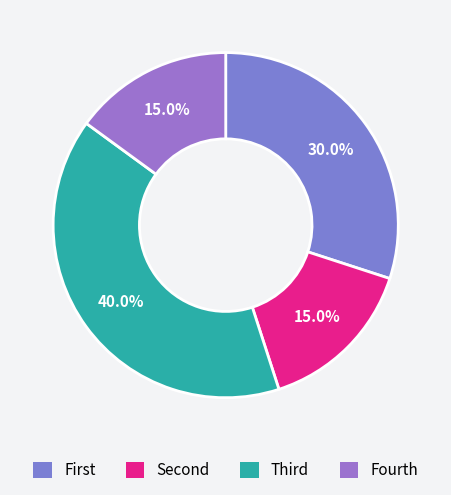

Count the number of slices in the pie.

4